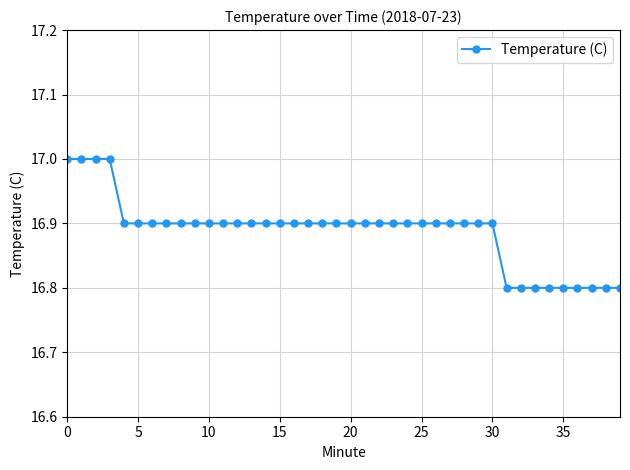

Reading right to left, list all the values displayed in this chart.

16.8	16.8	16.8	16.8	16.8	16.8	16.8	16.8	16.8	16.9	16.9	16.9	16.9	16.9	16.9	16.9	16.9	16.9	16.9	16.9	16.9	16.9	16.9	16.9	16.9	16.9	16.9	16.9	16.9	16.9	16.9	16.9	16.9	16.9	16.9	16.9	17.0	17.0	17.0	17.0